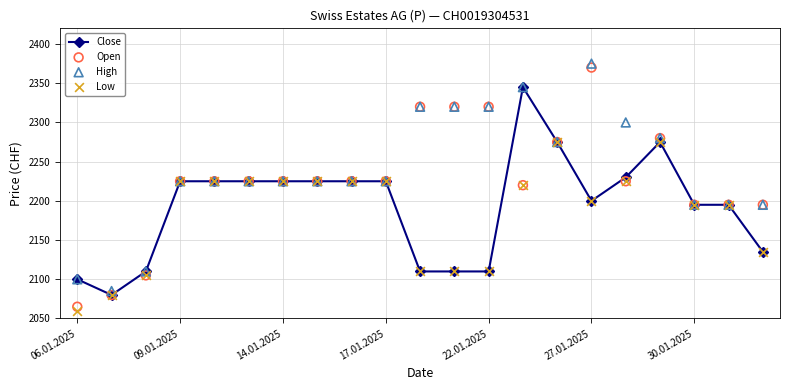

Which series has the widest spread of Y values?

Open